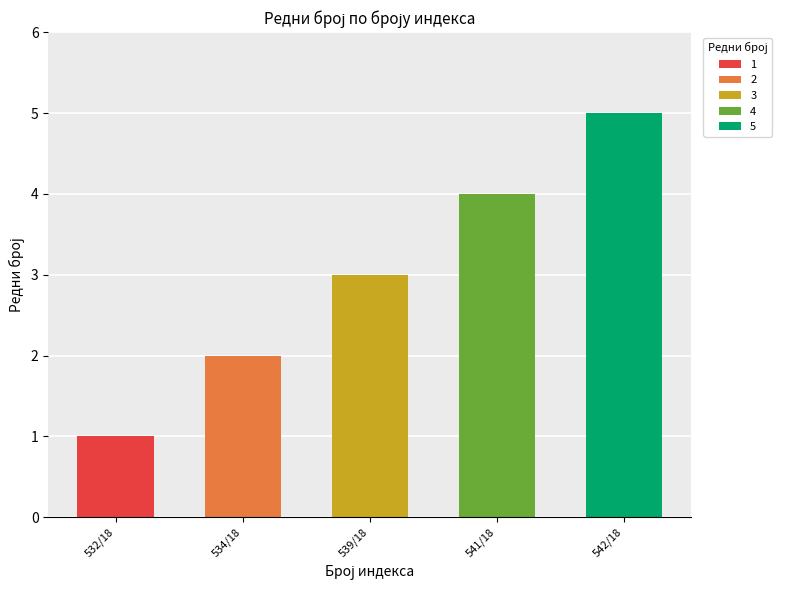

What is the sum of the values at 541/18 and 532/18?

5